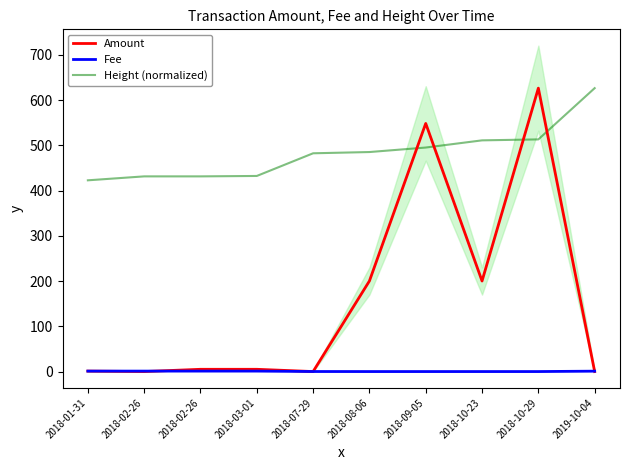

What is the total value across all series at 2018-02-26?

432.4